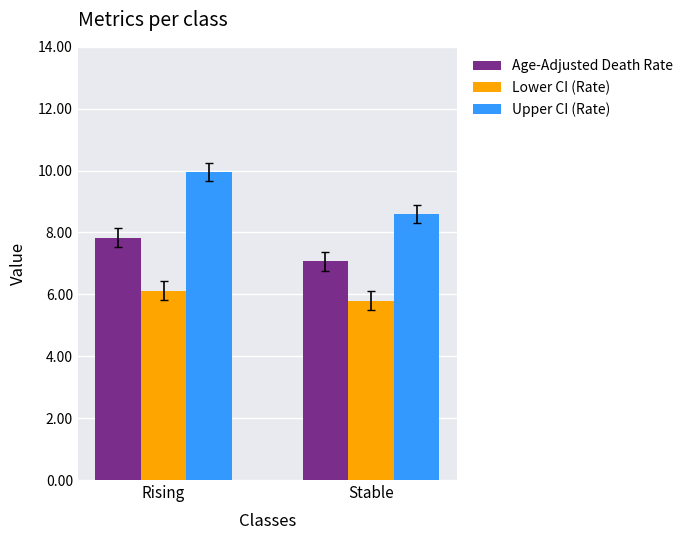

How many bars are there in total?

6